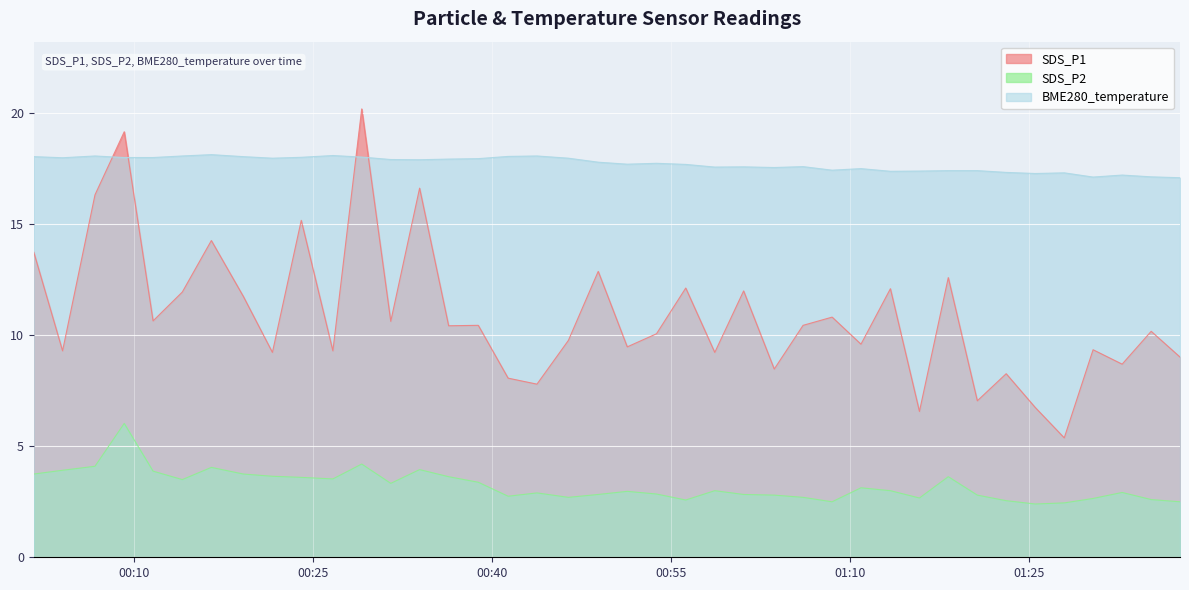

Reading left to right, what are all the values shown in this chart?

SDS_P1: 13.8	9.3	16.3	19.2	10.7	11.9	14.3	11.8	9.2	15.2	9.3	20.2	10.6	16.6	10.4	10.4	8.1	7.8	9.8	12.9	9.5	10.1	12.1	9.2	12.0	8.5	10.4	10.8	9.6	12.1	6.6	12.6	7.0	8.3	6.8	5.4	9.3	8.7	10.2	9.0
SDS_P2: 3.8	3.9	4.1	6.0	3.9	3.5	4.0	3.8	3.6	3.6	3.5	4.2	3.3	4.0	3.6	3.4	2.8	2.9	2.7	2.8	3.0	2.9	2.6	3.0	2.8	2.8	2.7	2.5	3.1	3.0	2.7	3.6	2.8	2.5	2.4	2.5	2.6	2.9	2.6	2.5
BME280_temperature: 18.1	18.0	18.1	18.0	18.0	18.1	18.1	18.1	18.0	18.0	18.1	18.0	17.9	17.9	17.9	18.0	18.1	18.1	18.0	17.8	17.7	17.8	17.7	17.6	17.6	17.6	17.6	17.4	17.5	17.4	17.4	17.4	17.4	17.3	17.3	17.3	17.1	17.2	17.1	17.1